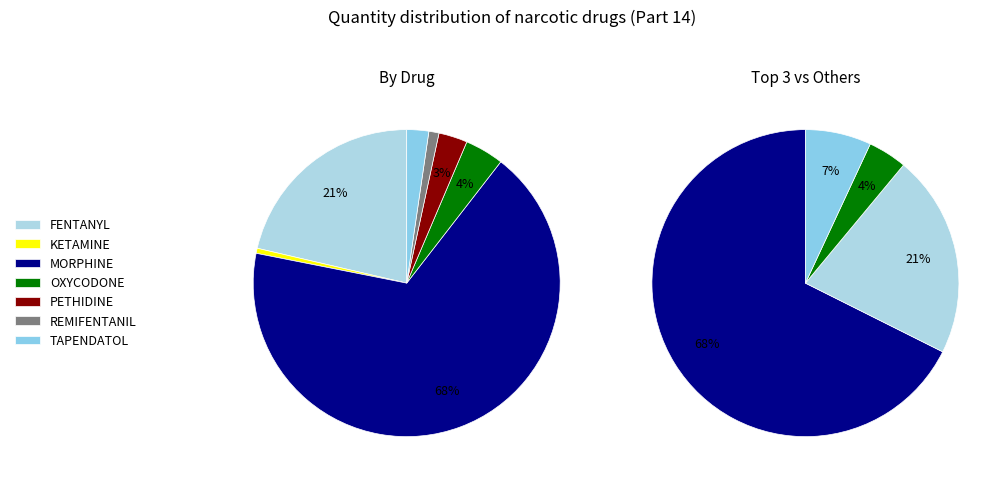

Which slice is the smallest?

KETAMINE